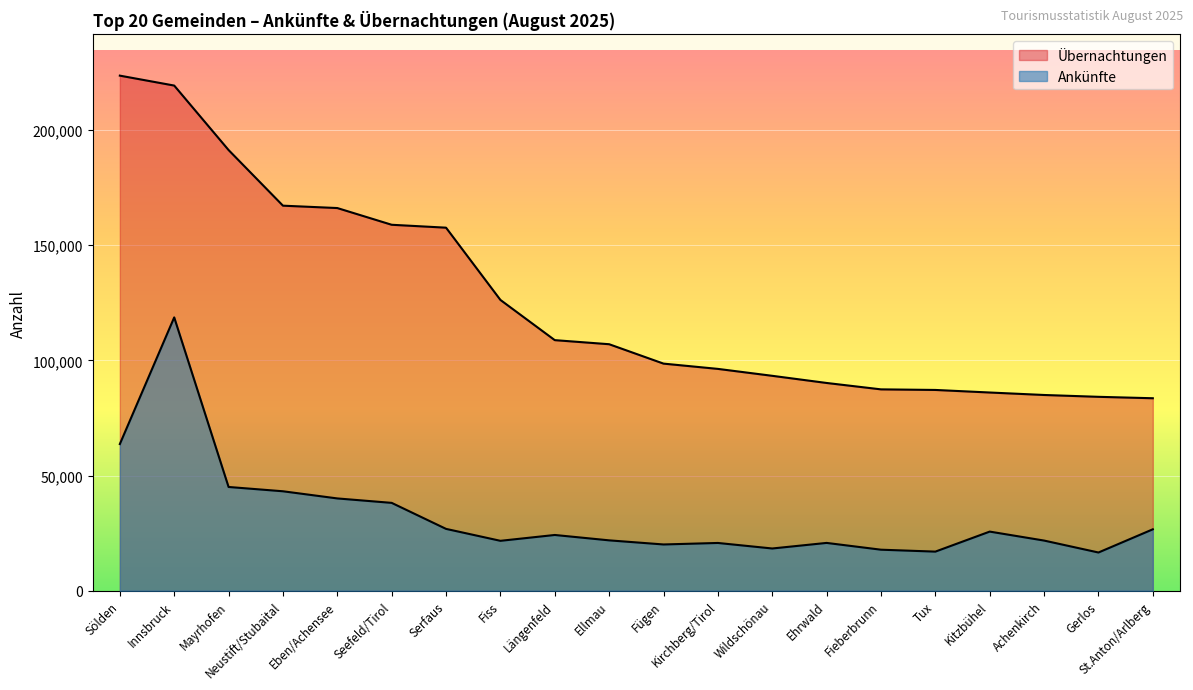

How many data points does each series have?

20